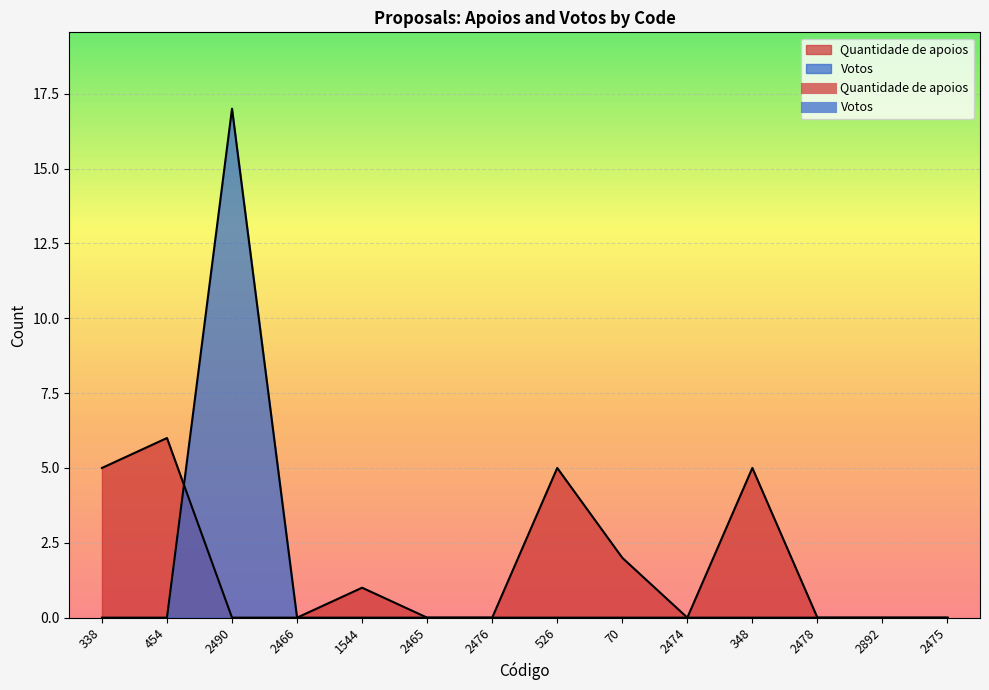

How many intersections are there between Quantidade de apoios and Votos?

1